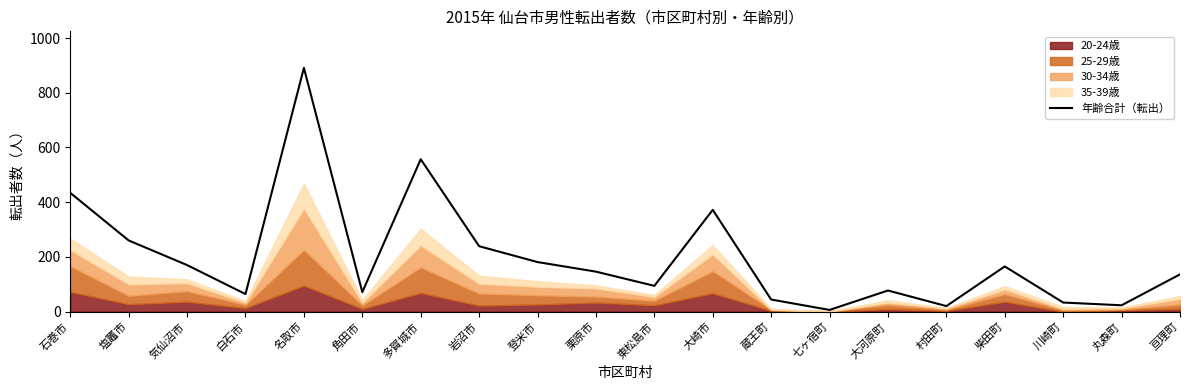

What is the sum of all values?

3983